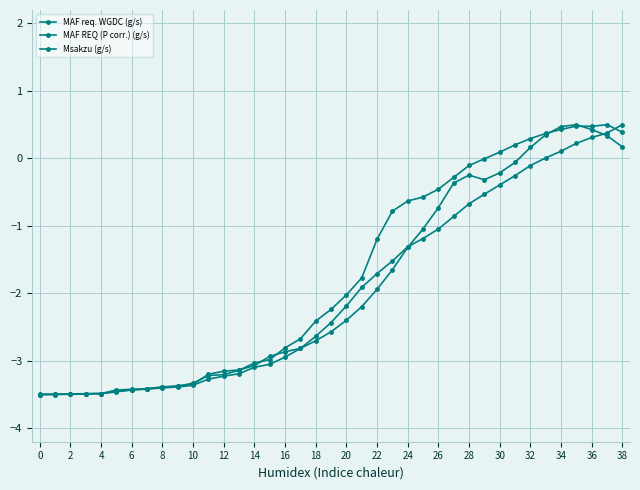

Count the number of data series in this chart.

3